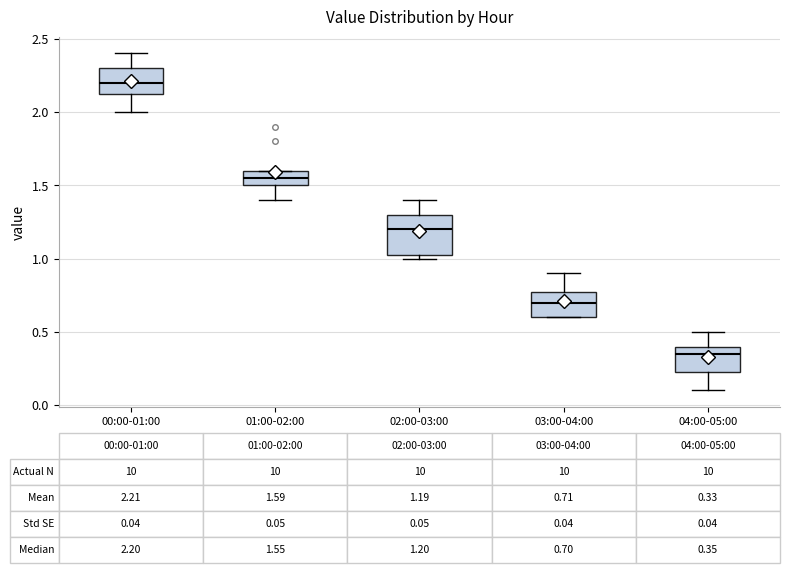

Which box has the highest median line?

00:00-01:00